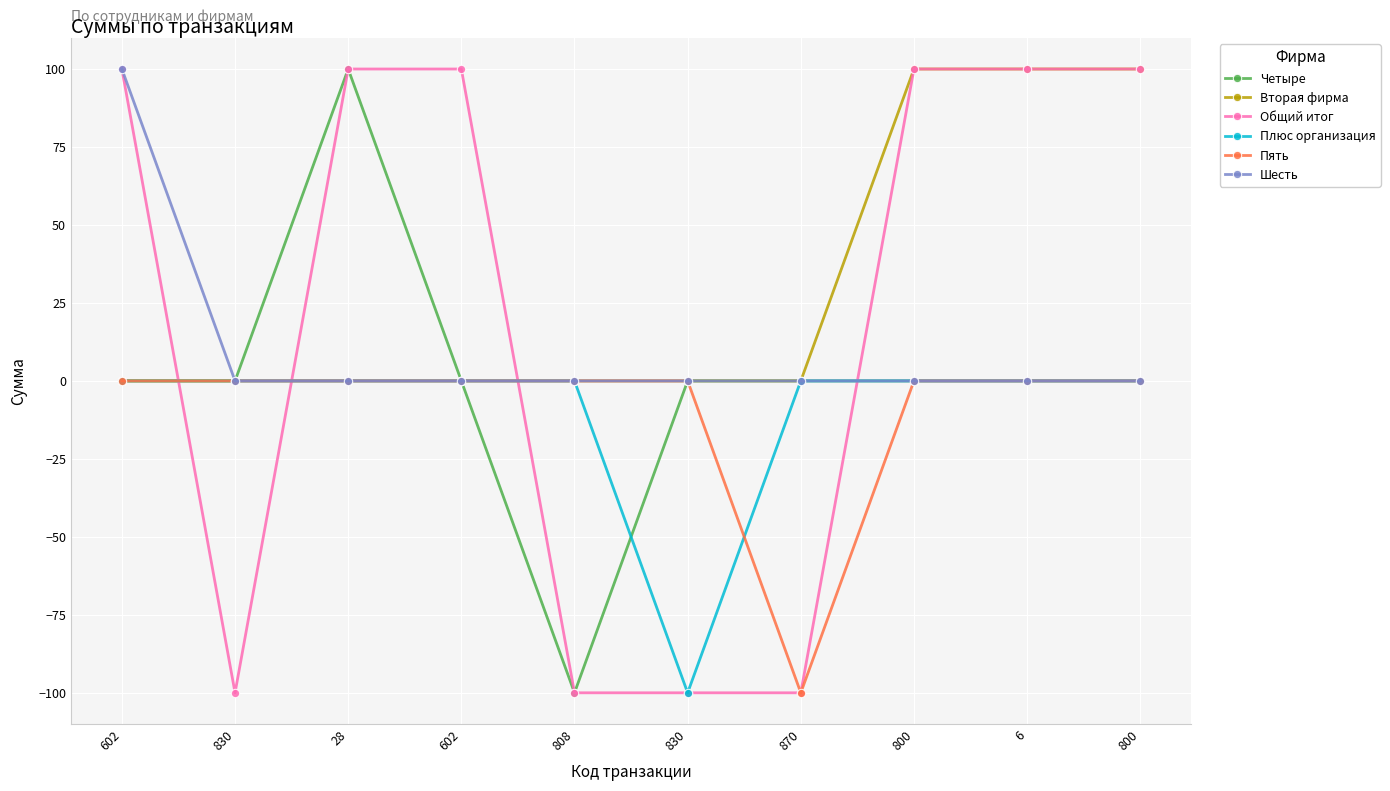

Is the value of Пять at 800 greater than the value of Четыре at 6?

No